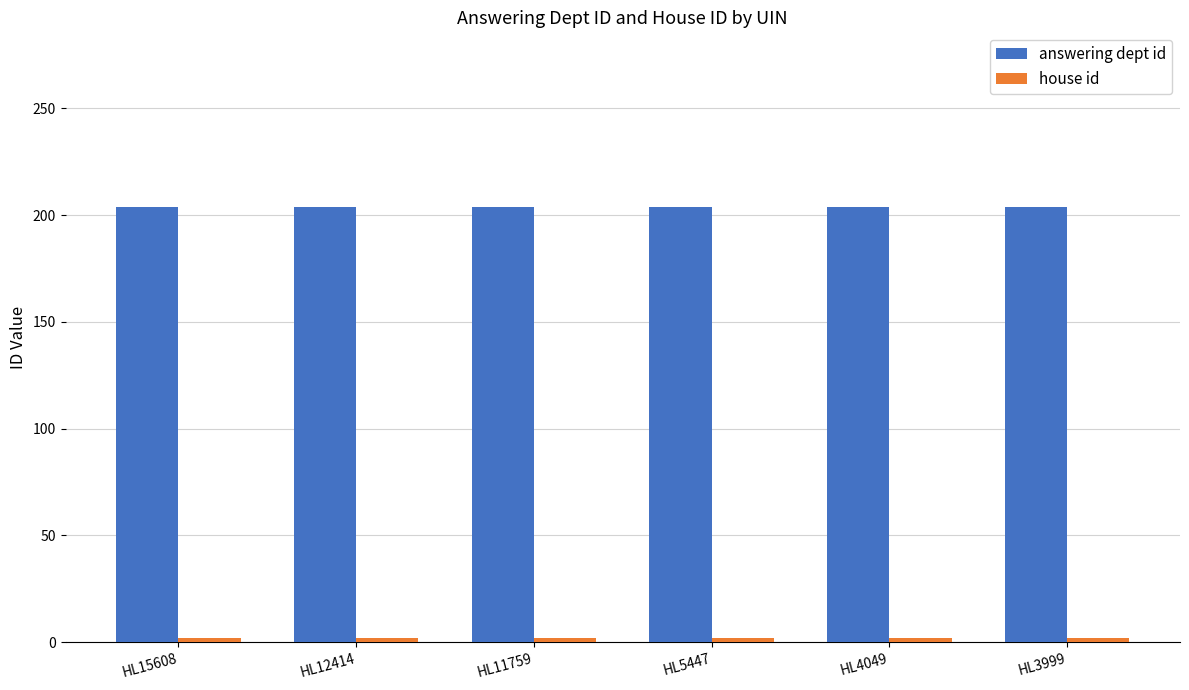

What is the average value of the answering dept id series?

204